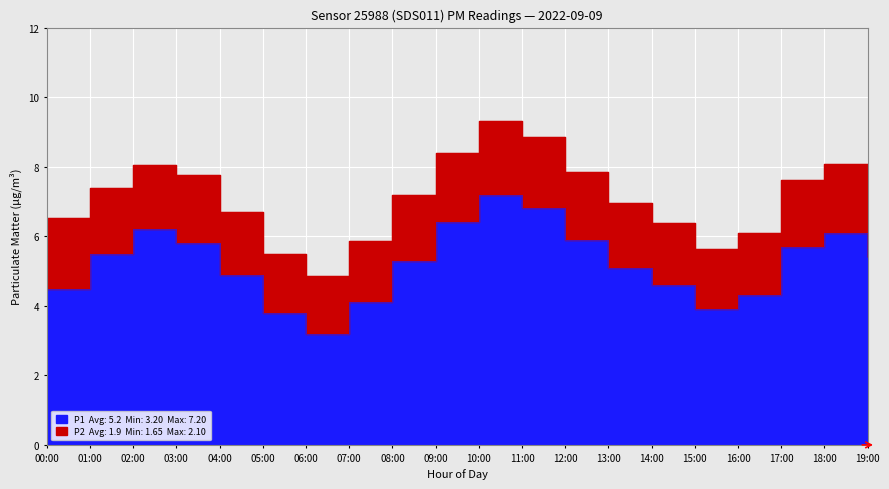

What is the change in value from 09:00 to 10:00?

+0.8